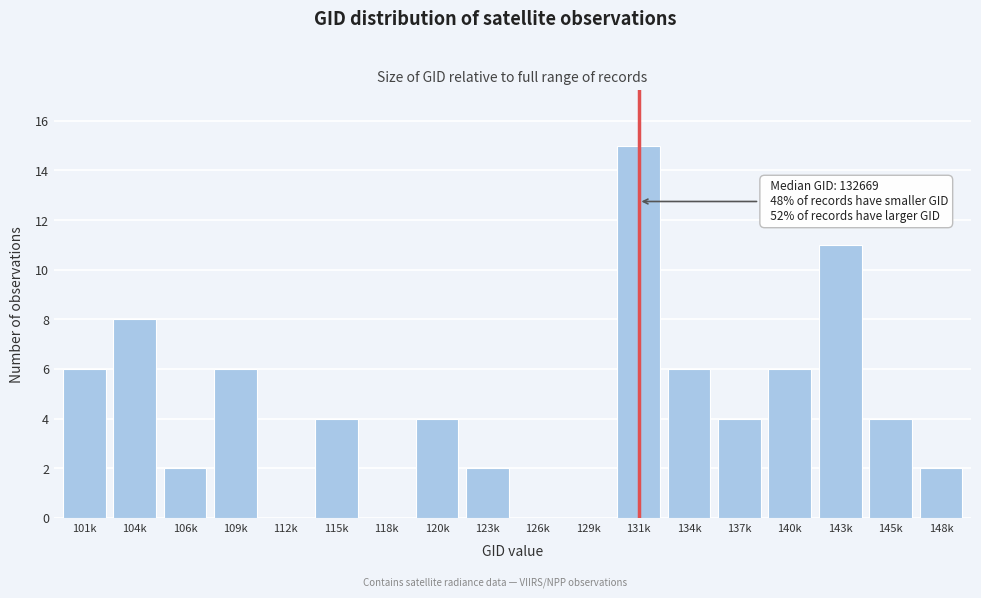

Reading left to right, what are all the values shown in this chart?

101k=6	104k=8	106k=2	109k=6	112k=0	115k=4	118k=0	120k=4	123k=2	126k=0	129k=0	131k=15	134k=6	137k=4	140k=6	143k=11	145k=4	148k=2